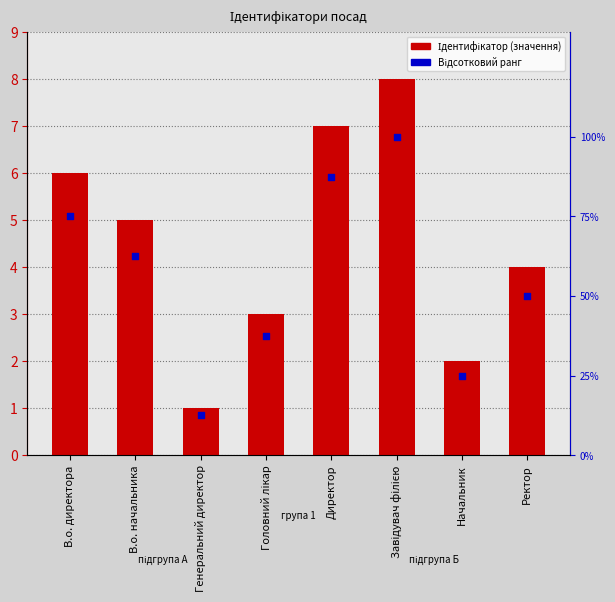

At how many categories does at least one series exceed 26?

6